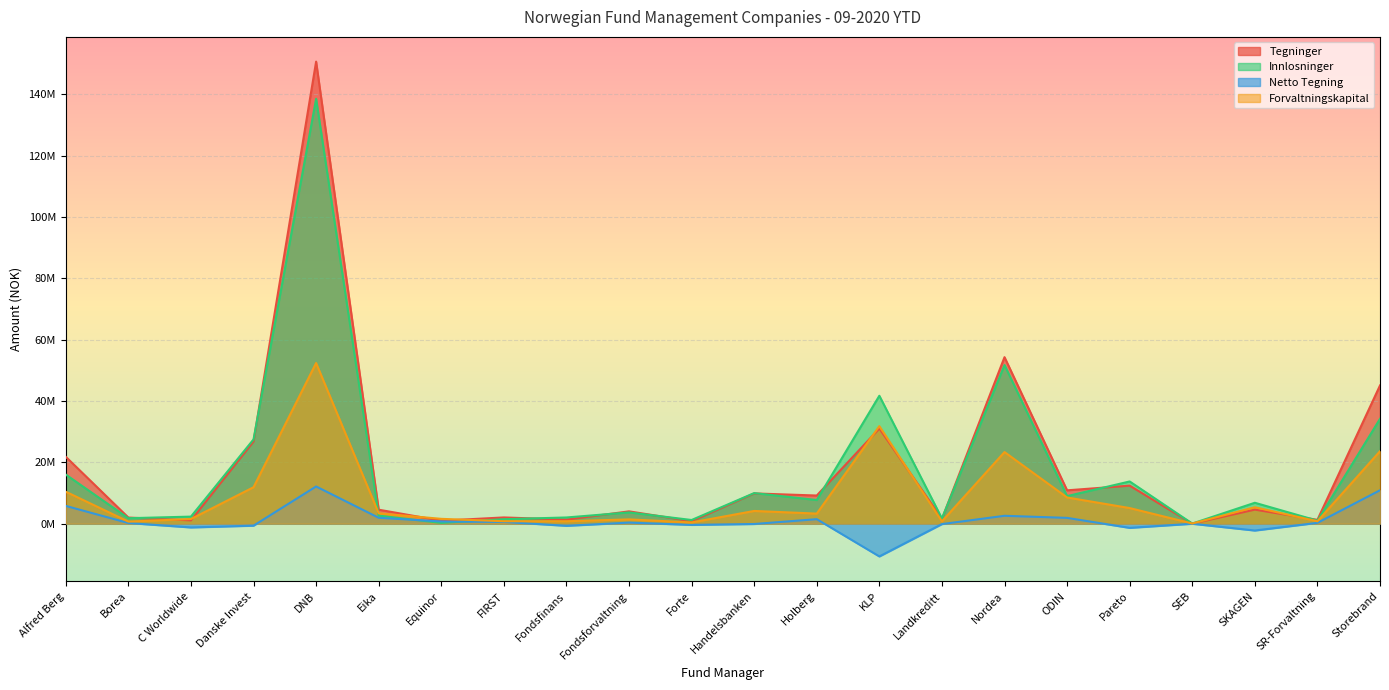

Count the number of categories in the chart.

22